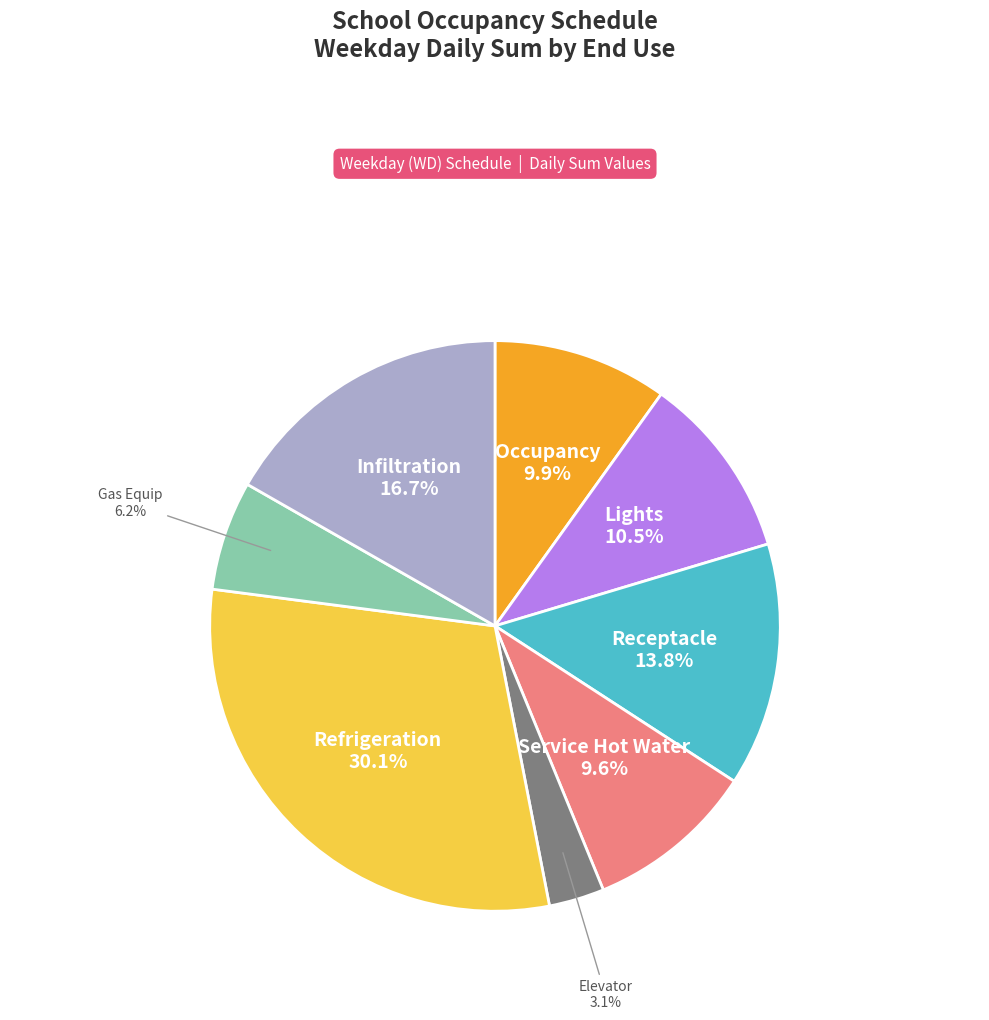

Is there any slice that represents more than half of the pie?

No